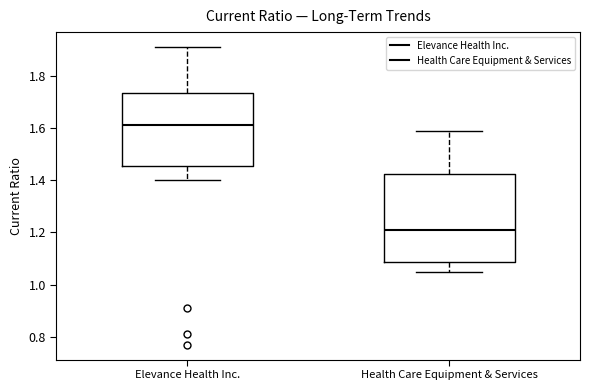

Reading left to right, transcribe this box plot: for each box, give where its median line is, the range the box spans, and where its two whiskers end, as read against the y-axis. The values are not printed on the chart, so give them approximately, as read against the axis.

Elevance Health Inc.: median 1.62, box 1.46 to 1.74, whiskers 1.40 to 1.92
Health Care Equipment & Services: median 1.22, box 1.08 to 1.42, whiskers 1.06 to 1.60